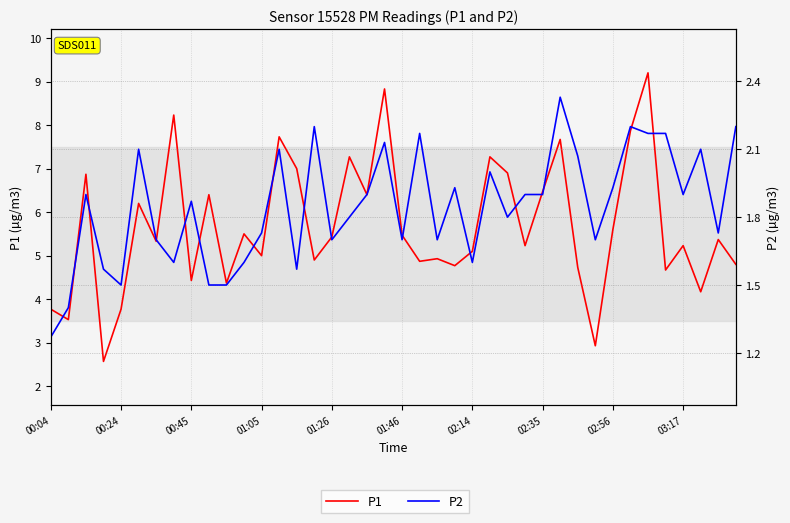

How many distinct data groups are displayed?

2